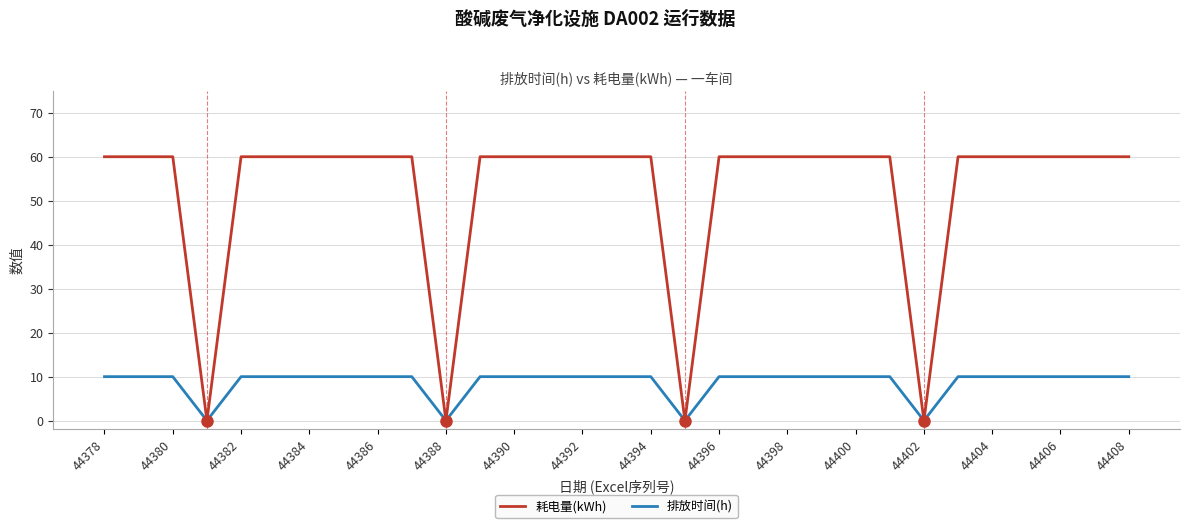

Count the 排放时间(h) values in the range 10 to 11.

27